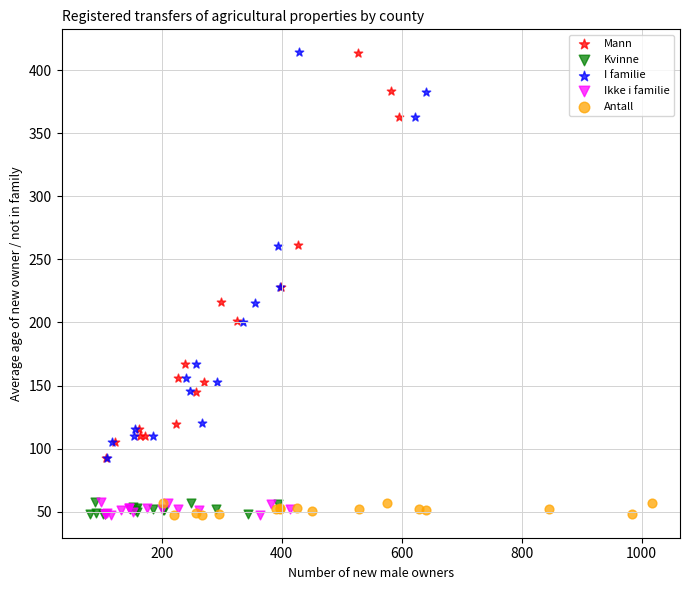

What are all the series names shown in the legend?

Mann, Kvinne, I familie, Ikke i familie, Antall